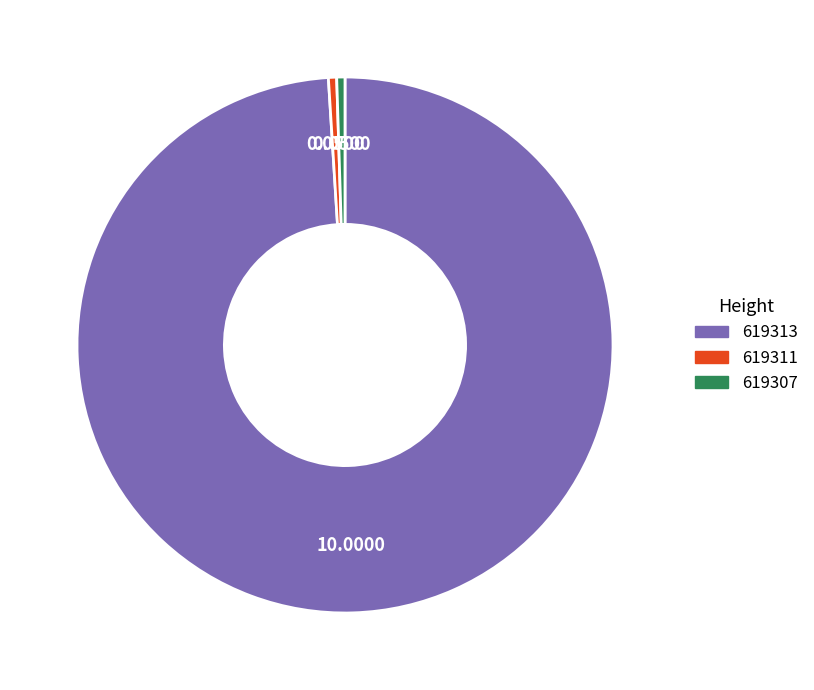

Which has a higher value, 619313 or 619311?

619313